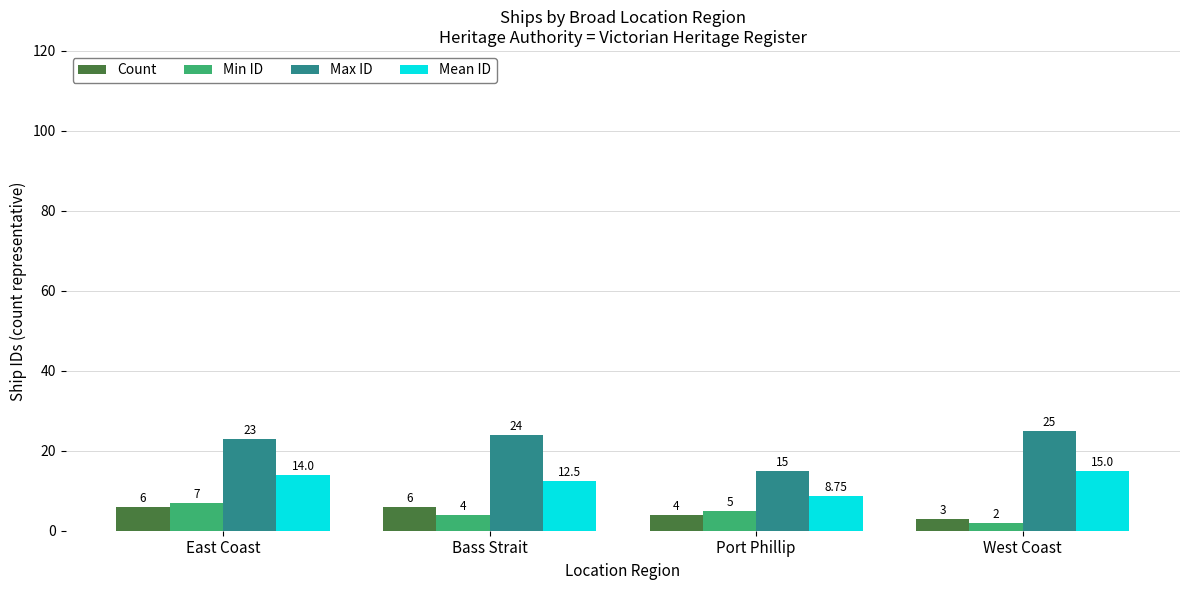

What is the difference between the Max ID values at Port Phillip and West Coast?

10.0